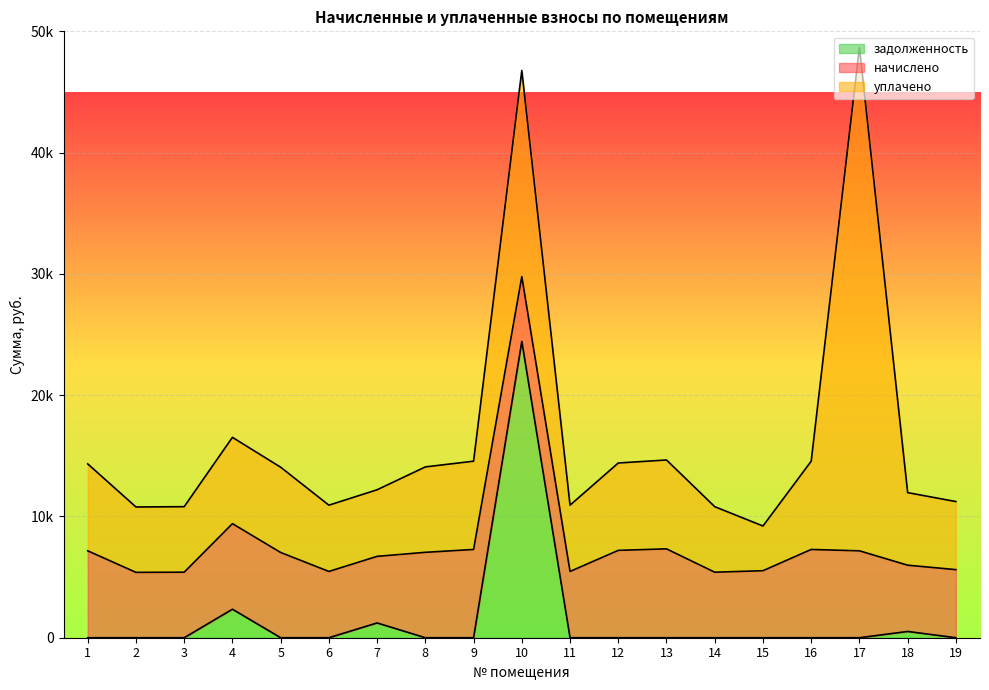

Where do задолженность and уплачено first cross each other?

9 and 10